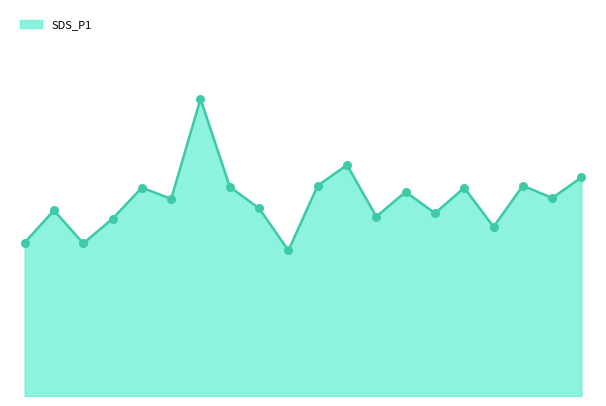

Is this an area chart (filled region under the line)?

Yes